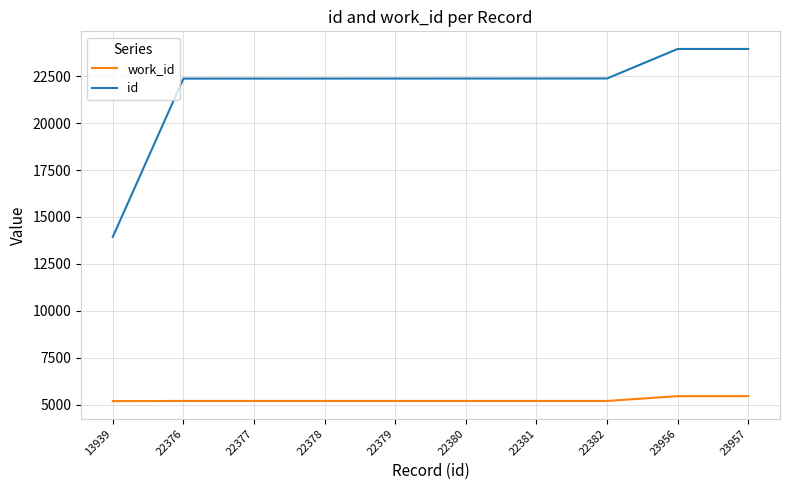

Rank the series by their maximum value, from highest to lowest.

id, work_id